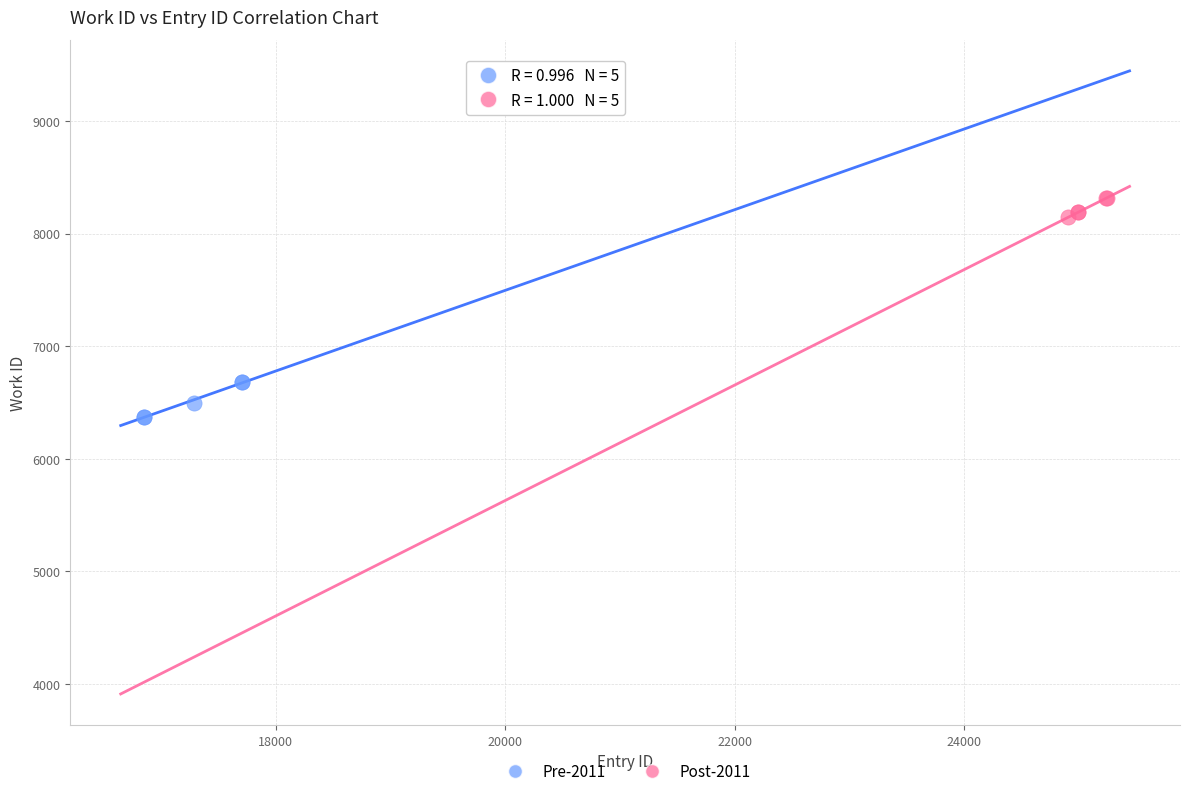

Which series reaches the maximum Y coordinate?

Post-2011